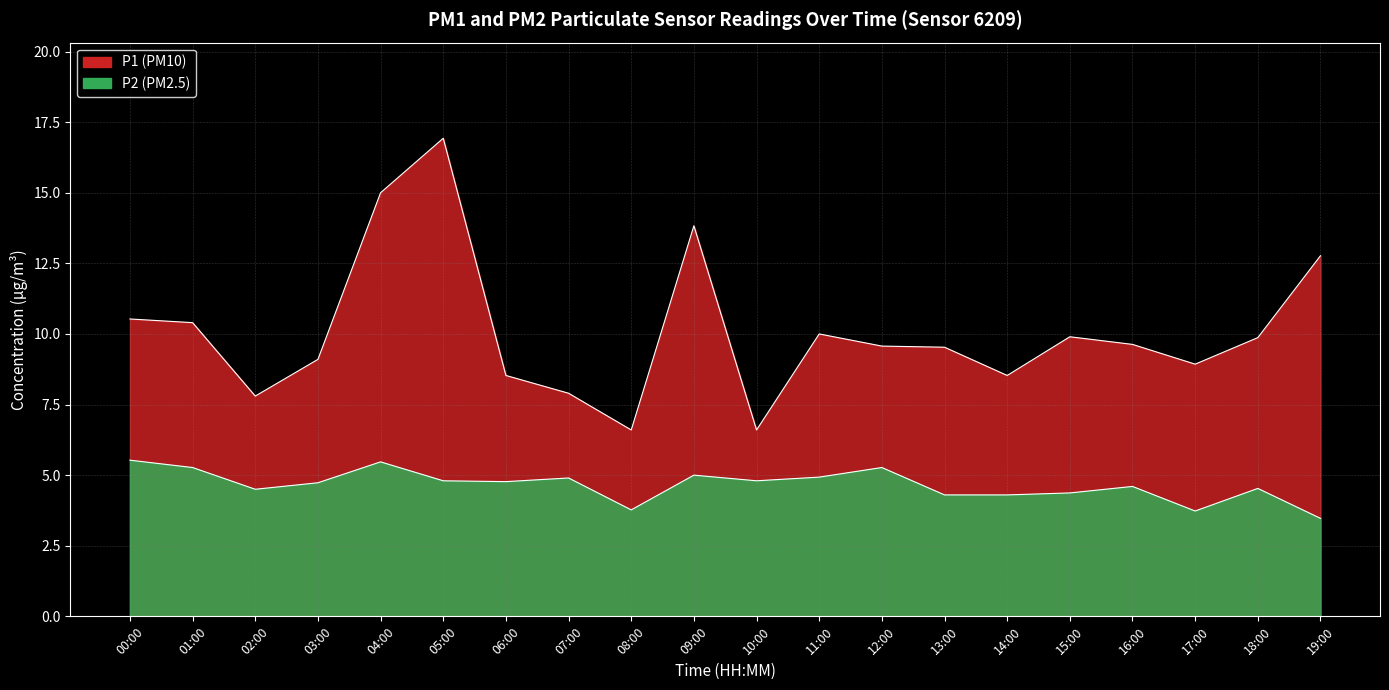

What is the approximate value of P2 at 10:00?

4.8